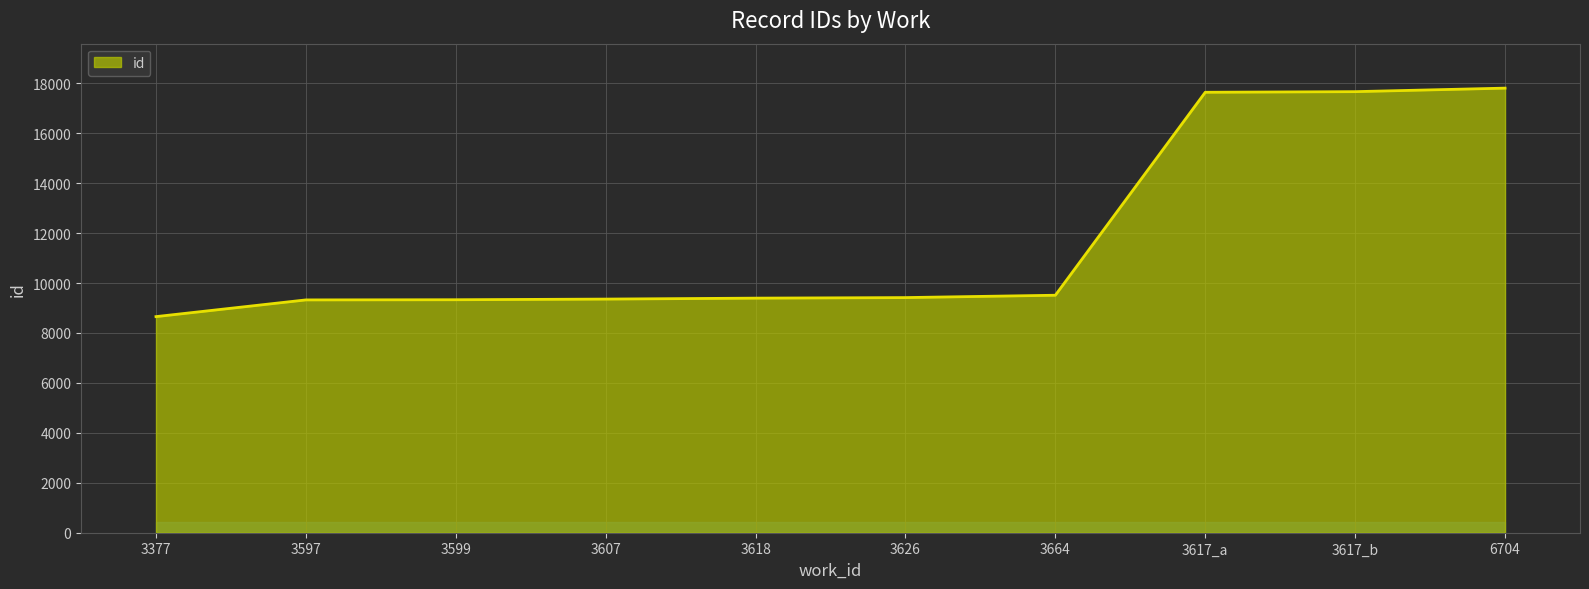

What is the approximate value at 3617_b, to the nearest 10?

17660